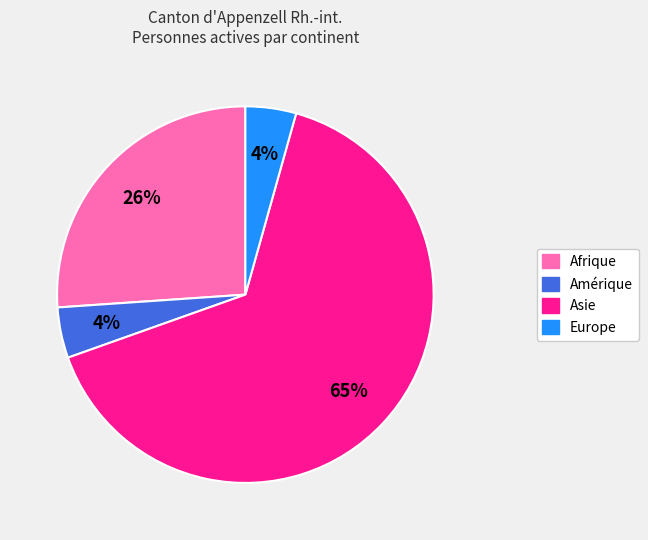

Is there a majority slice in this chart?

Yes